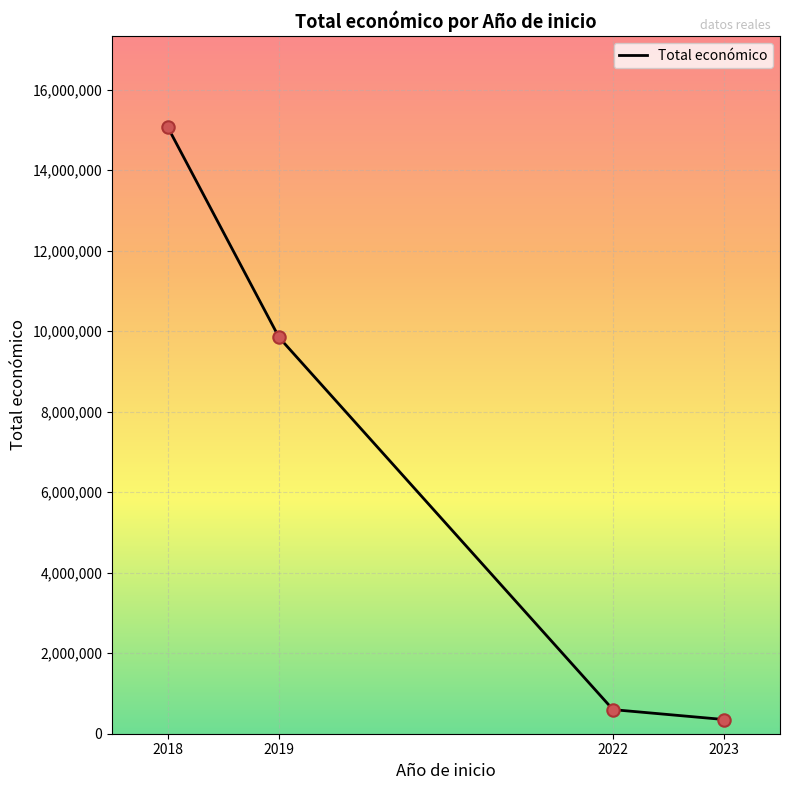

Which has a higher value, 2023 or 2022?

2022